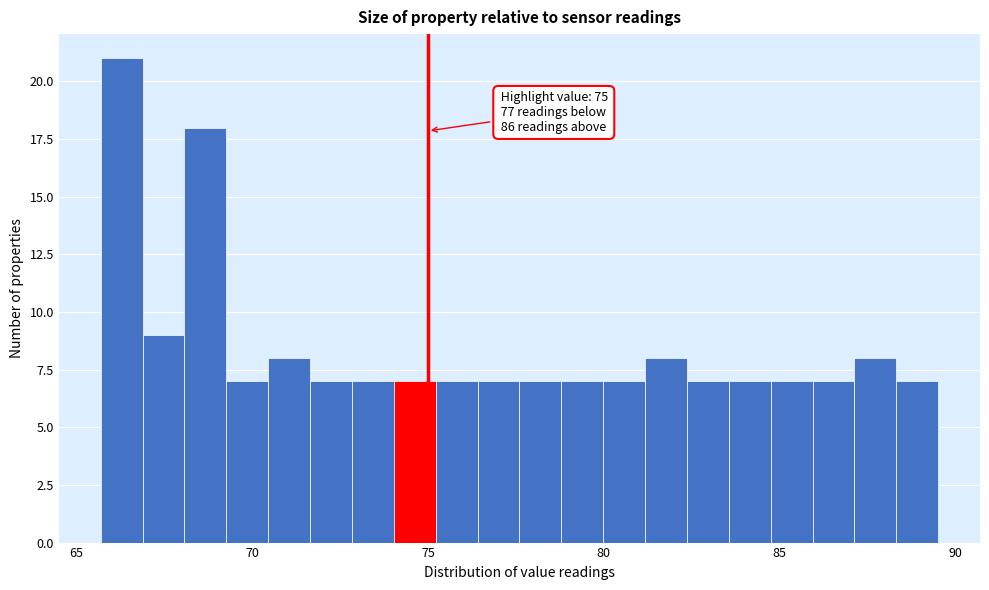

Read against the x-axis, roughly where is the centre of the tallest bar?

66.5